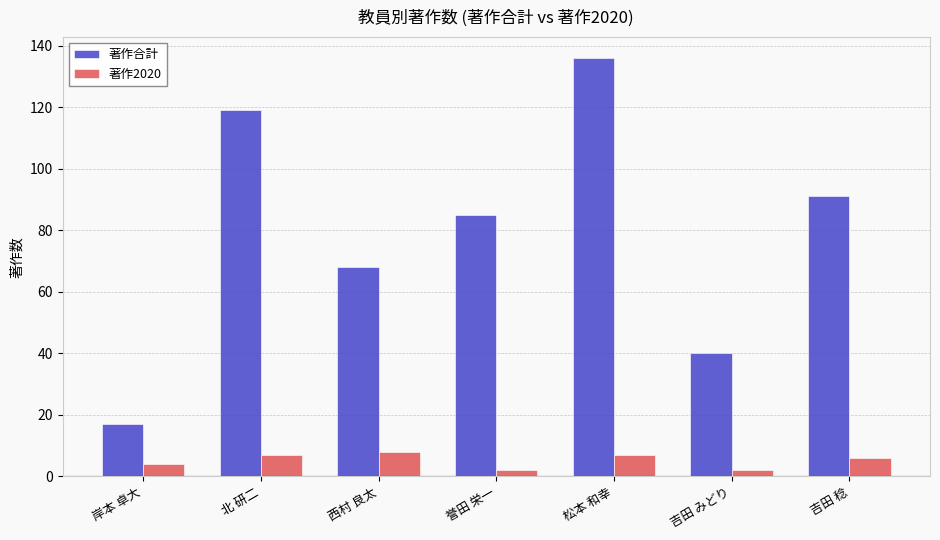

Reading left to right, transcribe all the data shown in this chart.

著作合計: 17	119	68	85	136	40	91
著作2020: 4	7	8	2	7	2	6